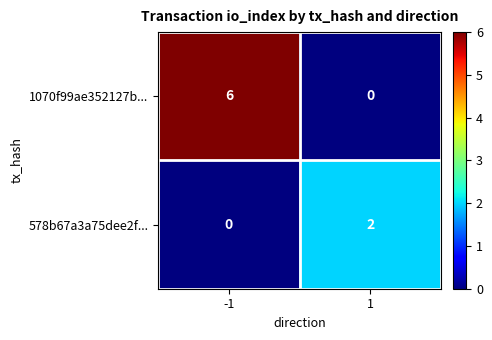

Reading left to right, what are all the values shown in this chart?

1070f99ae352127b...: 6	0
578b67a3a75dee2f...: 0	2